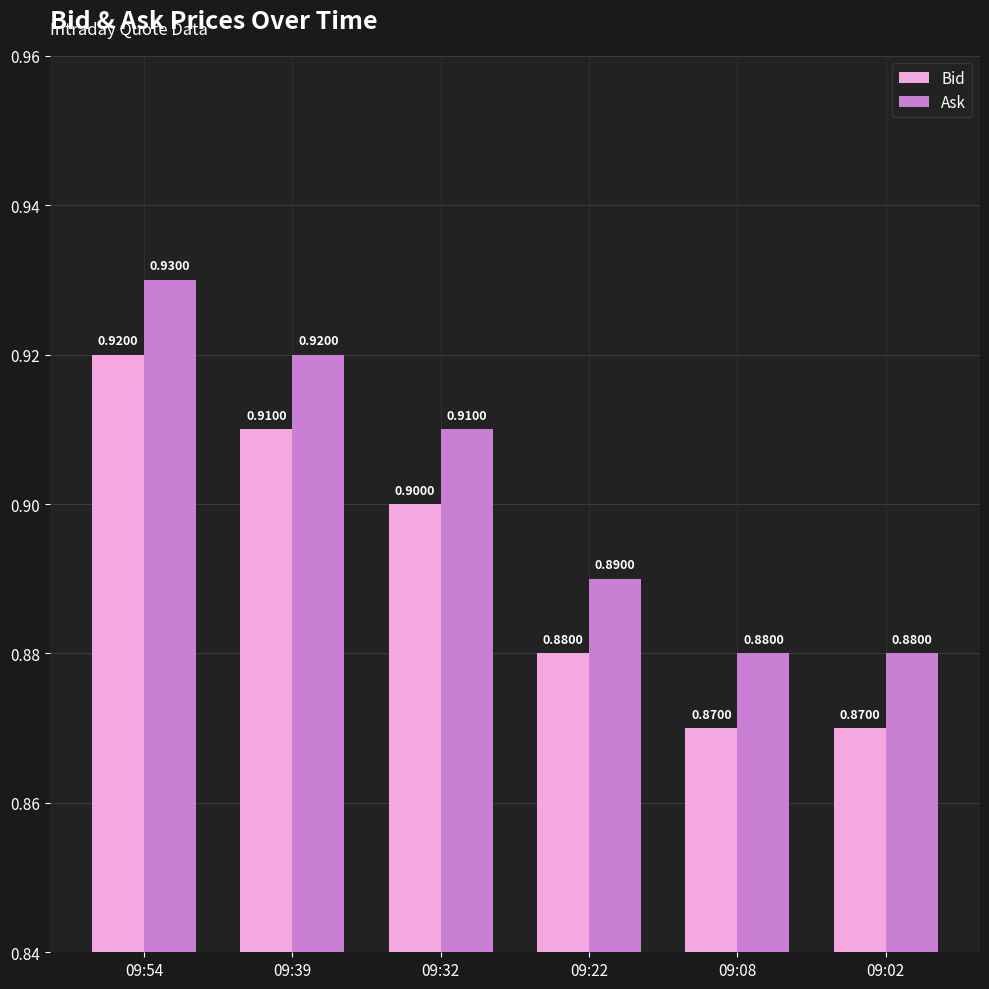

True or false: Ask has a value of 0.9 at 09:08.

True